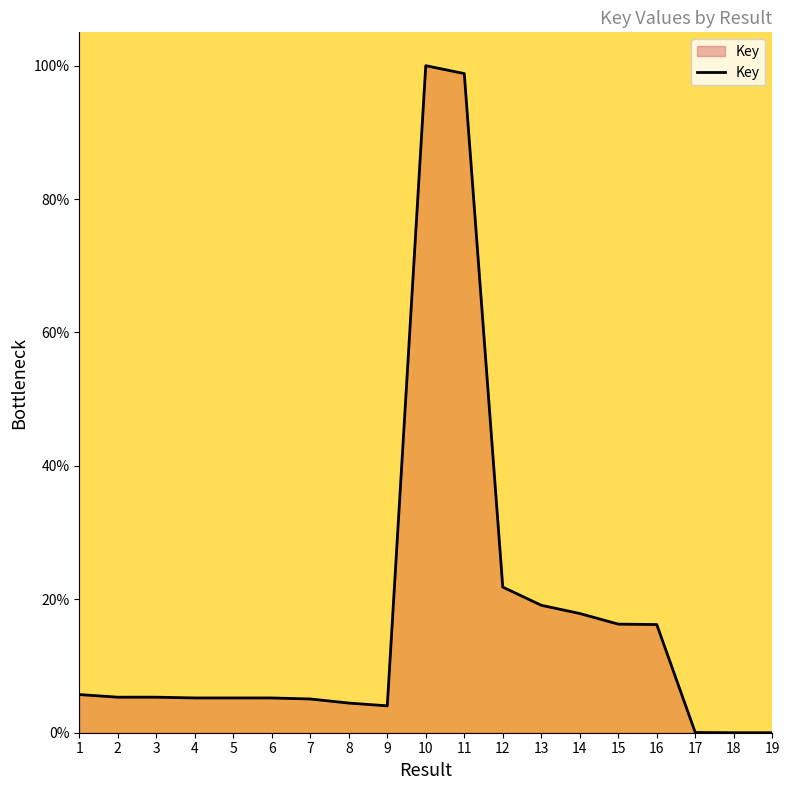

Is it true that the value at 12 is 32.2?

False